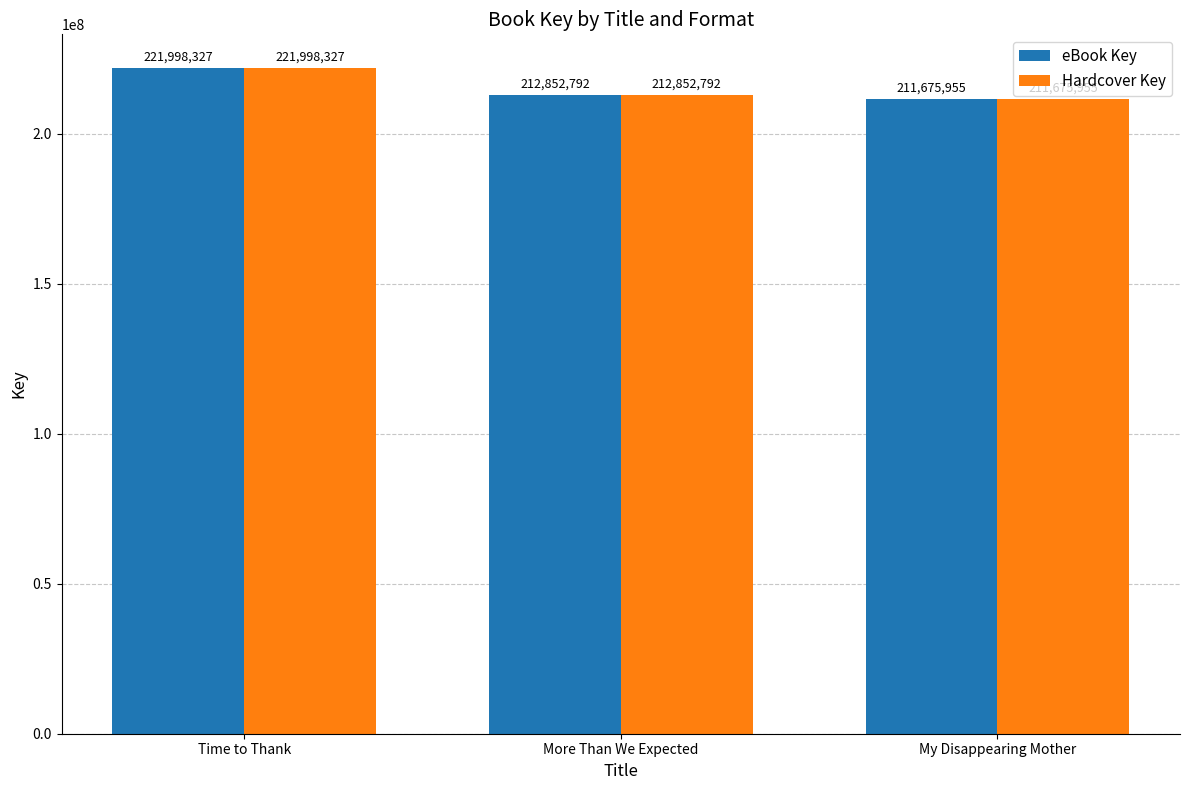

Which category has the highest value in the eBook Key series?

Time to Thank